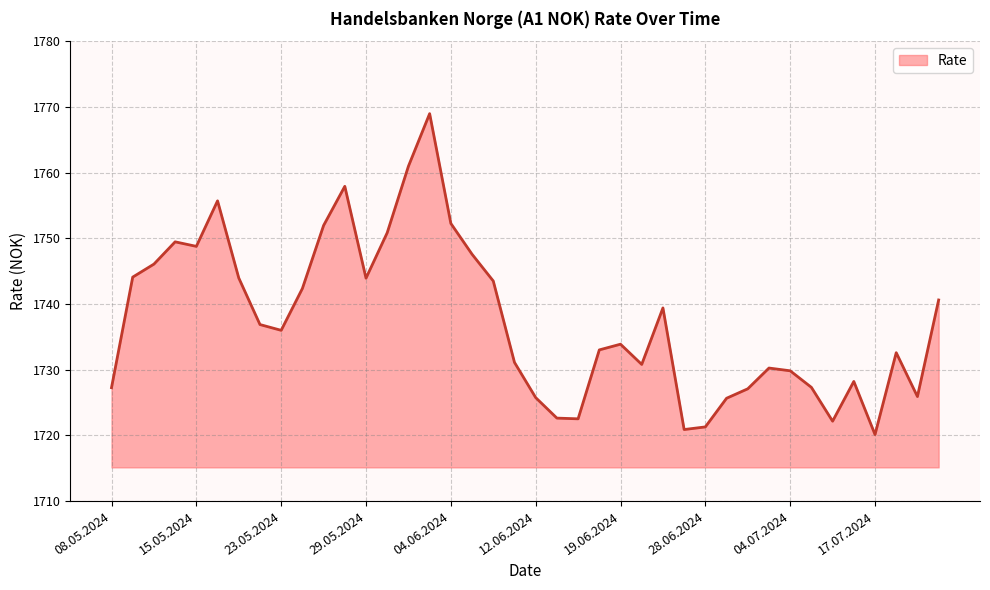

What is the maximum value shown in the chart?

1769.0